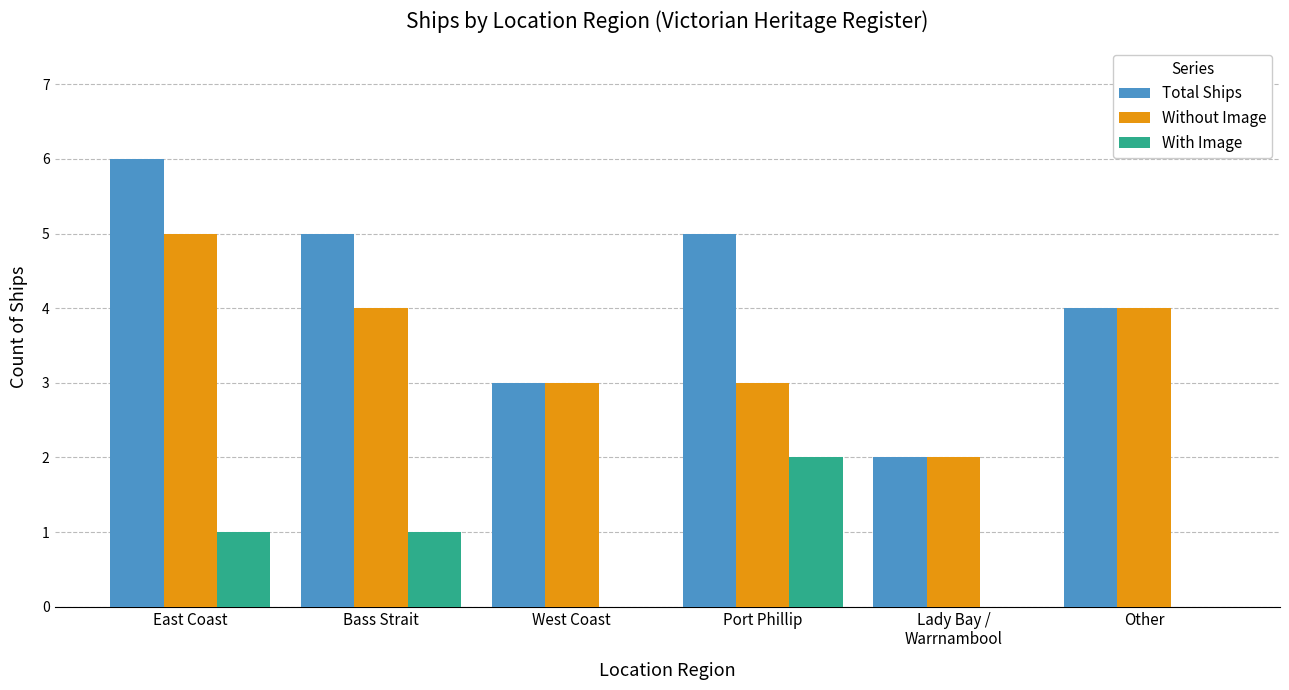

Between East Coast and Other, which series saw the biggest shift?

Total Ships